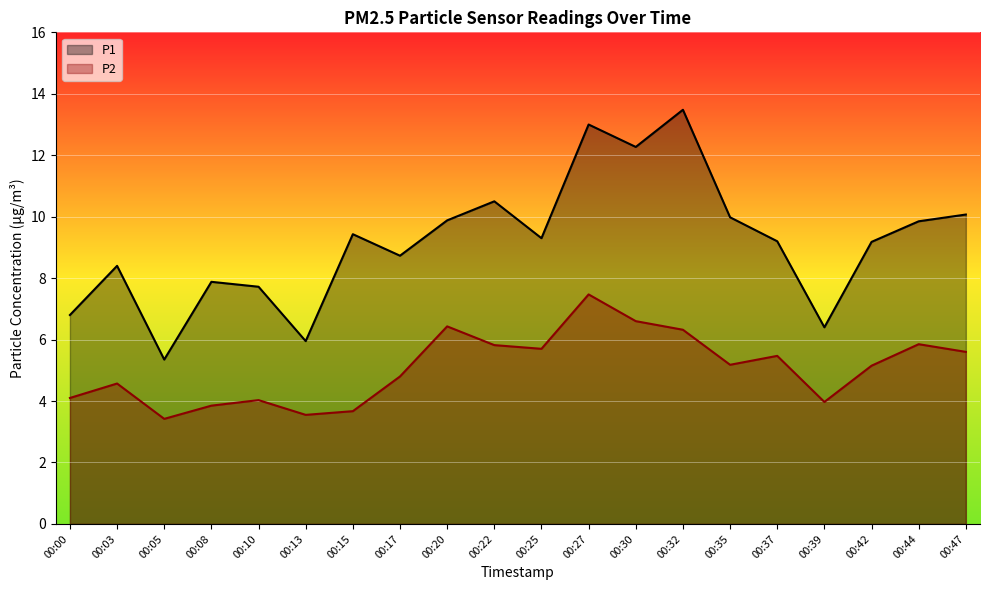

What is the maximum value for P1?

13.5